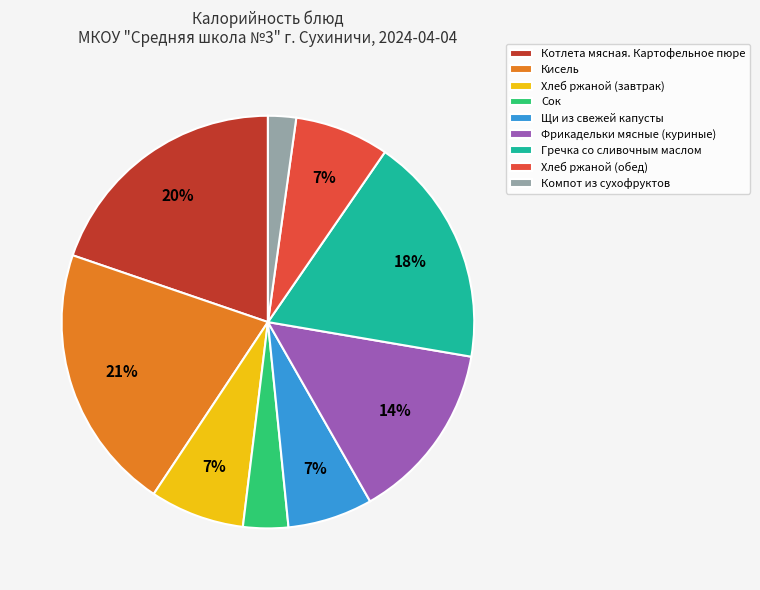

Is there any slice that represents more than half of the pie?

No